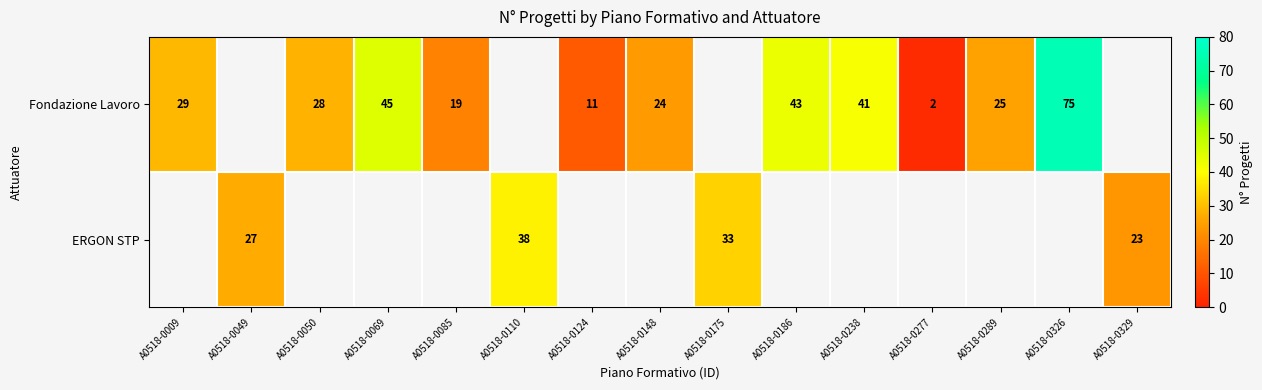

What is the smallest value displayed?

2.0